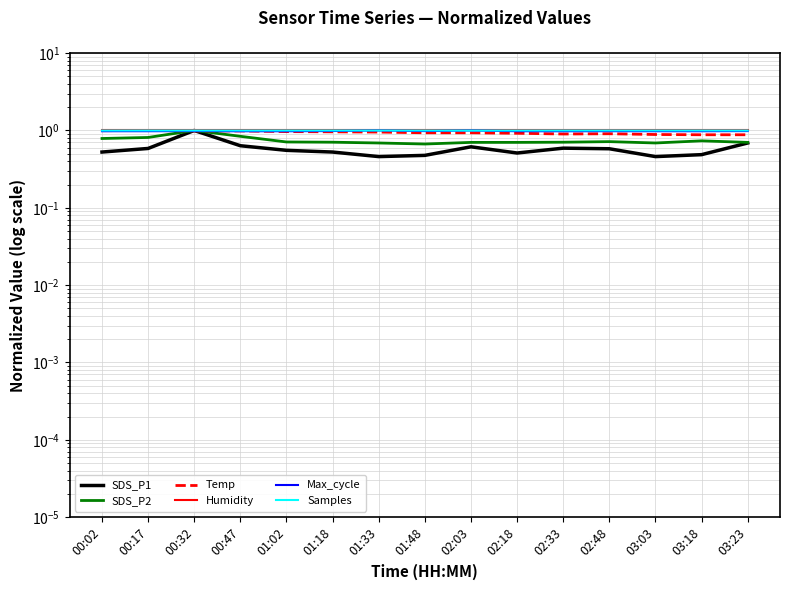

Reading left to right, what are all the values shown in this chart?

SDS_P1: 0.5	0.6	1.0	0.6	0.6	0.5	0.5	0.5	0.6	0.5	0.6	0.6	0.5	0.5	0.7
SDS_P2: 0.8	0.8	1.0	0.8	0.7	0.7	0.7	0.7	0.7	0.7	0.7	0.7	0.7	0.7	0.7
Temp: 1.0	1.0	1.0	1.0	1.0	1.0	1.0	0.9	0.9	0.9	0.9	0.9	0.9	0.9	0.9
Humidity: 1.0	1.0	1.0	1.0	1.0	1.0	1.0	1.0	1.0	1.0	1.0	1.0	1.0	1.0	1.0
Max_cycle: 1.0	1.0	1.0	1.0	1.0	1.0	1.0	1.0	1.0	1.0	1.0	1.0	1.0	1.0	1.0
Samples: 1.0	1.0	1.0	1.0	1.0	1.0	1.0	1.0	1.0	1.0	1.0	1.0	1.0	1.0	1.0